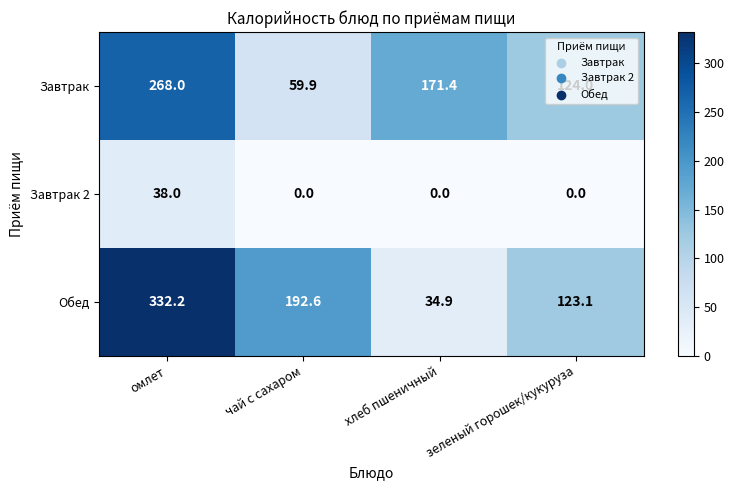

The value of Завтрак at хлеб пшеничный is 171.4. True or false?

True